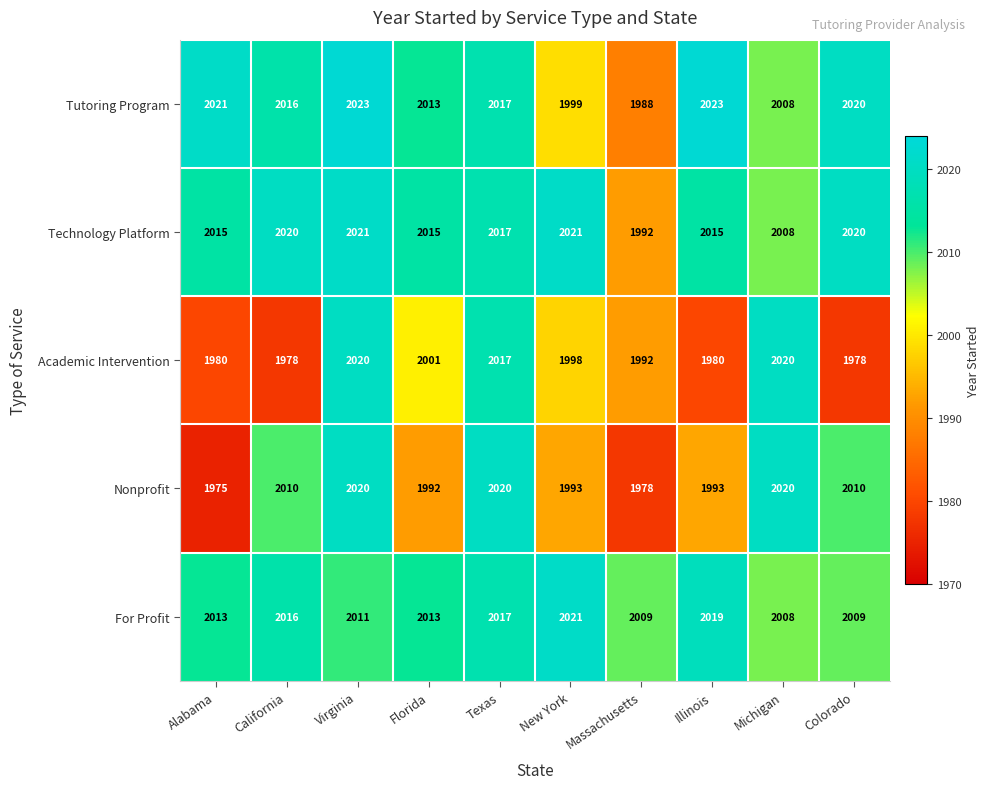

Which series changed the most between California and Virginia?

Academic Intervention